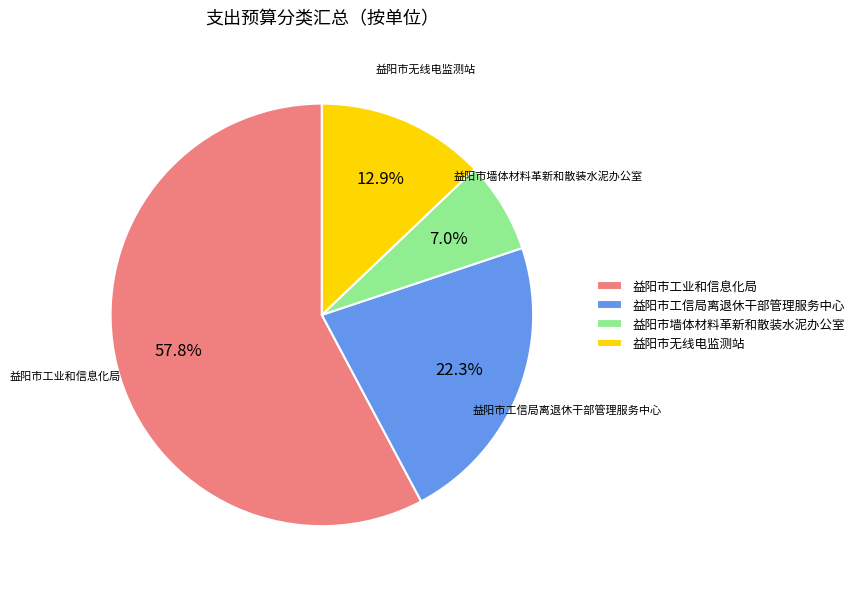

To the nearest percent, what is the combined percentage of 益阳市墙体材料革新和散装水泥办公室 and 益阳市工信局离退休干部管理服务中心?

29%